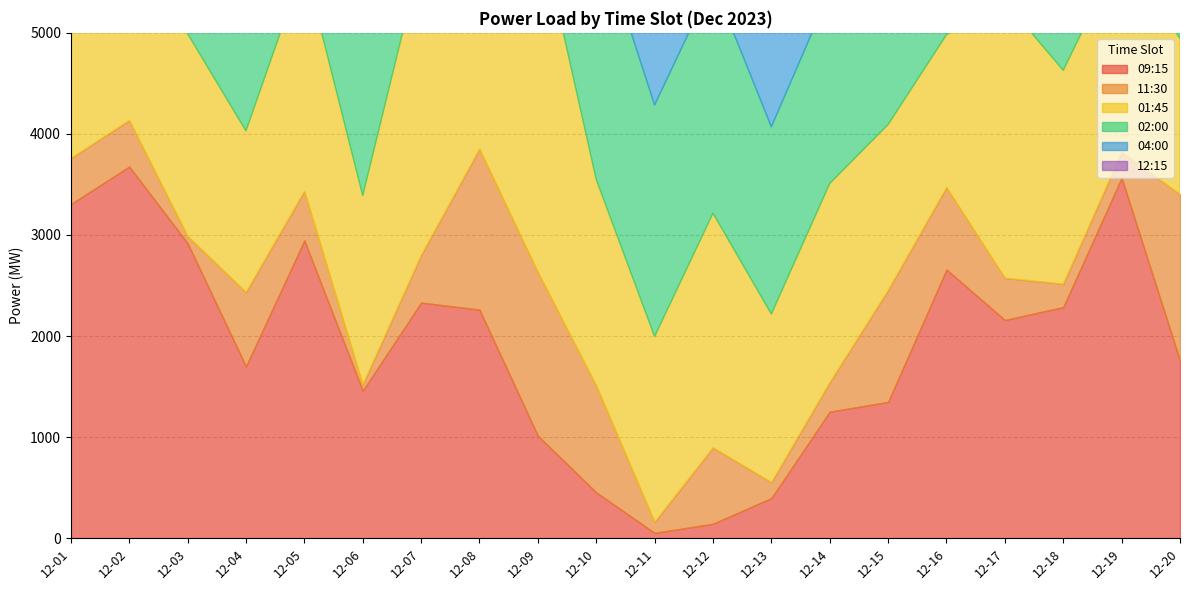

Is it true that 12:15 equals 4603.9 at 12-12?

False